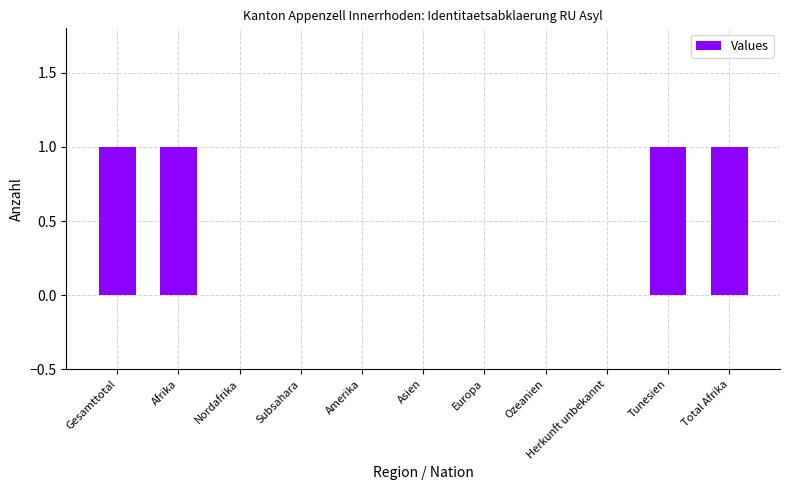

True or false: the data shows 0 at Ozeanien.

True